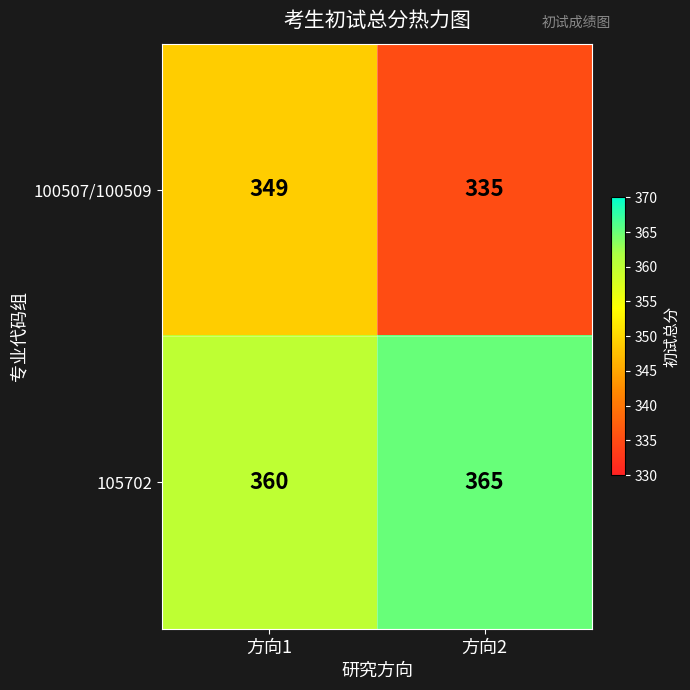

At which category is the sum across all series the highest?

方向1